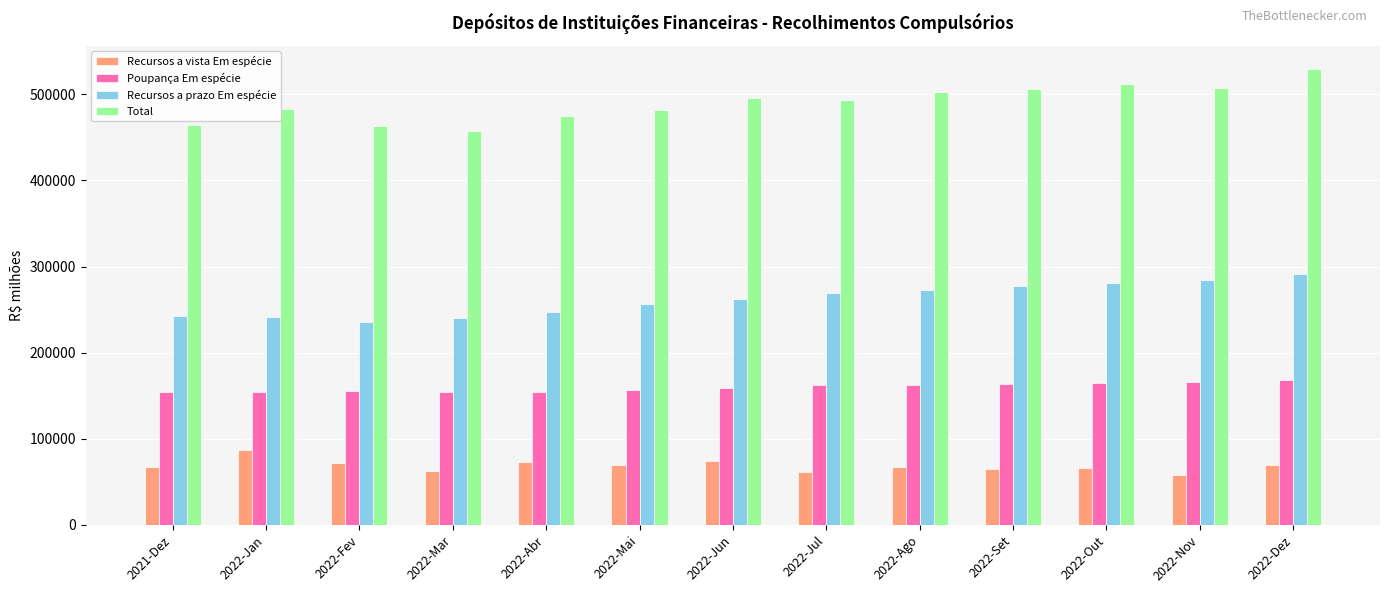

What is the sum of all Recursos a prazo Em espécie values?

3404806.9